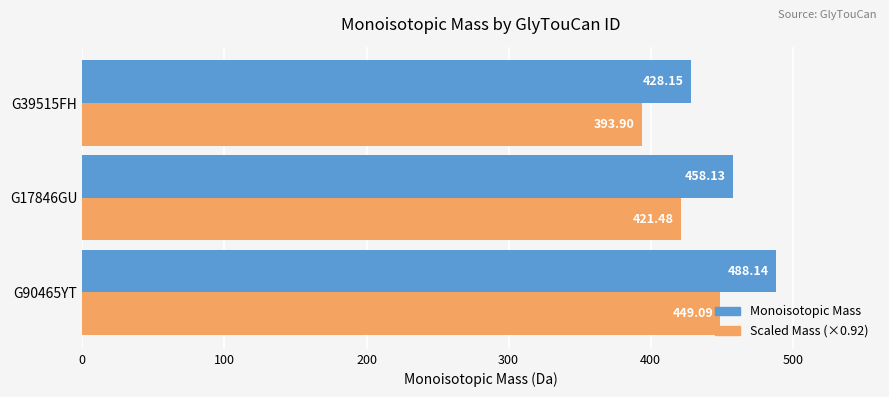

List the labels in order of Monoisotopic Mass value, largest first.

G90465YT, G17846GU, G39515FH